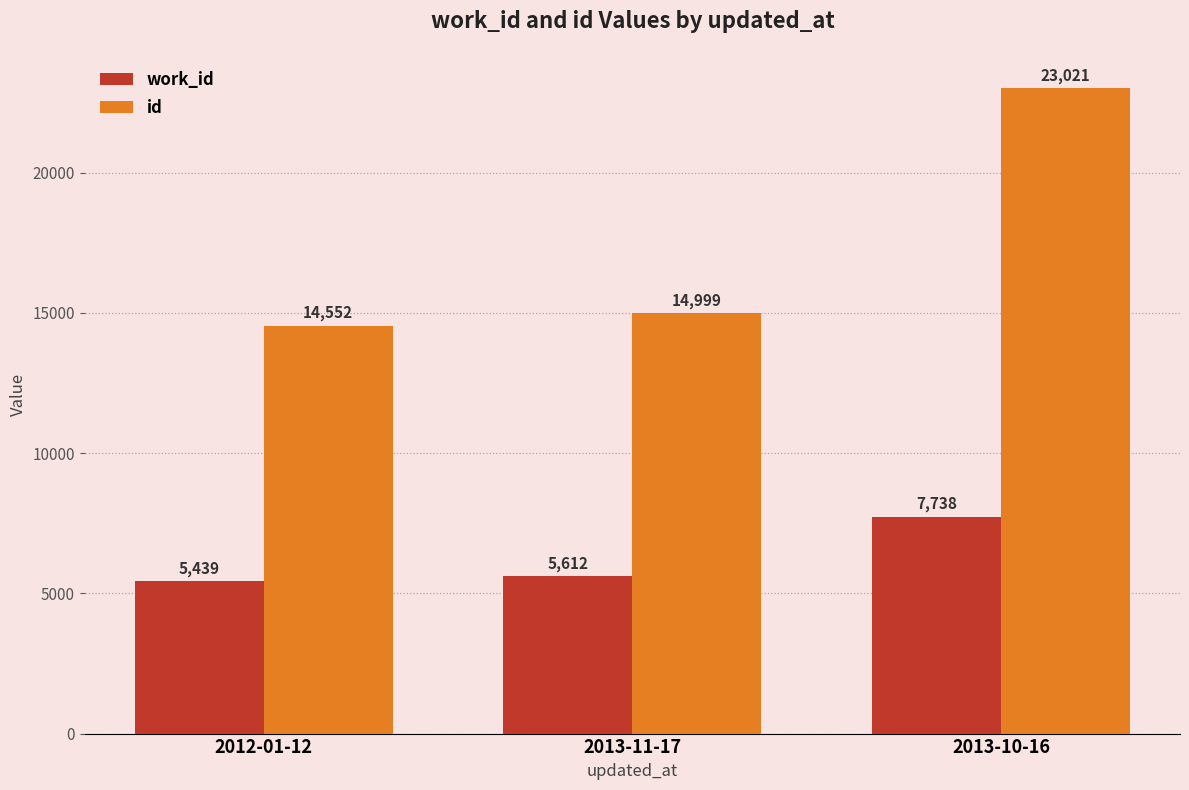

How many groups of bars are there?

3